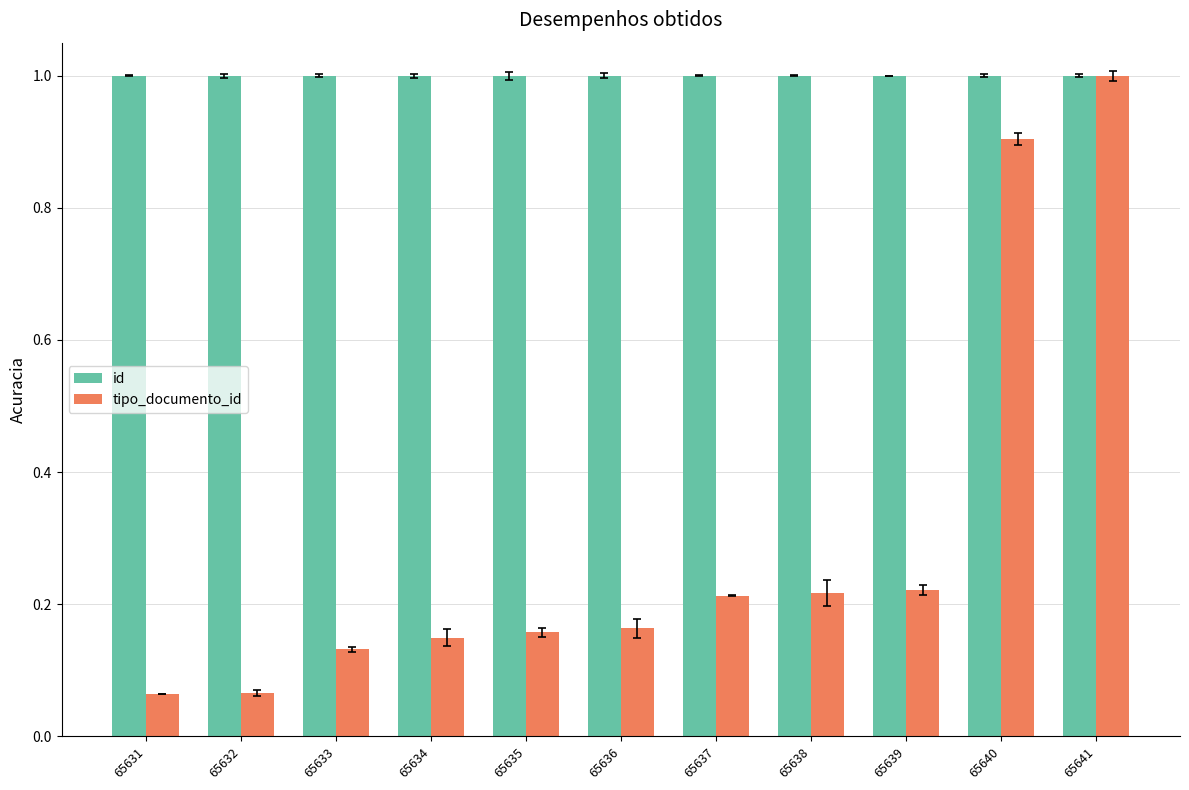

List the series in order of their overall mean, lowest first.

tipo_documento_id, id